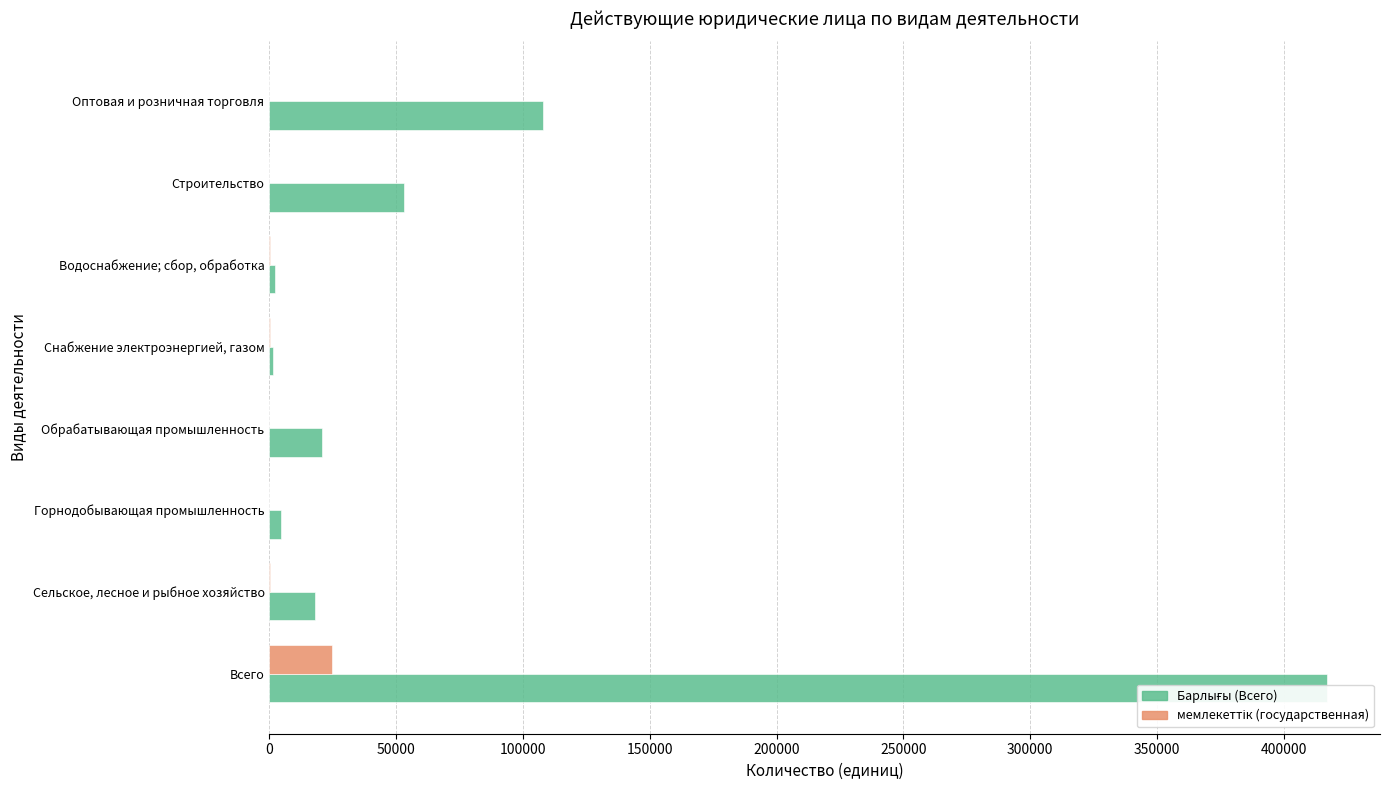

List the series in order of their peak value, lowest first.

мемлекеттік (государственная), Барлығы (Всего)